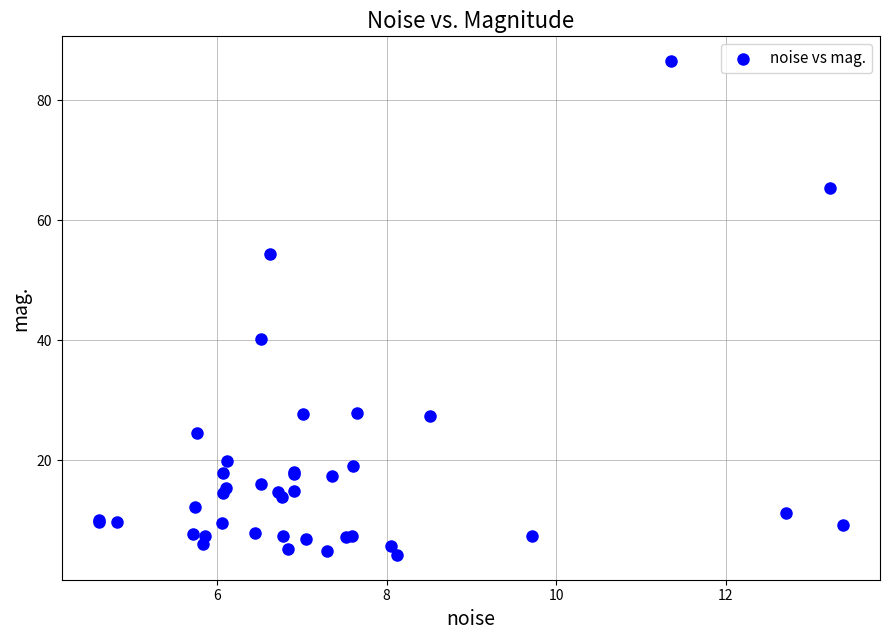

What Y value in the scatter plot is closest to 45?

40.2